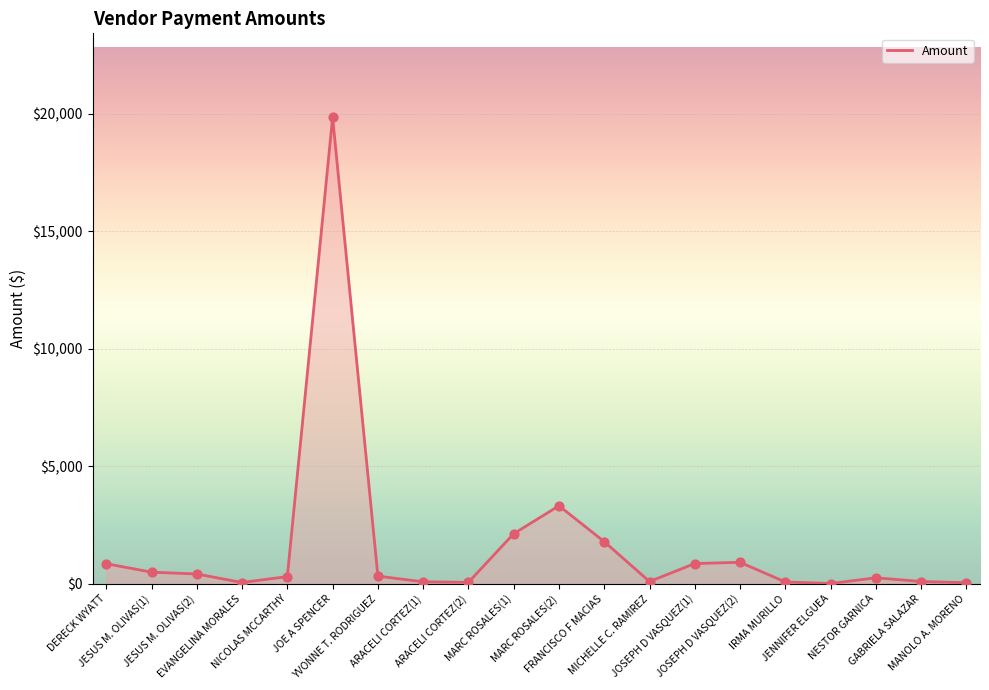

Which has a higher value, DERECK WYATT or NESTOR GARNICA?

DERECK WYATT